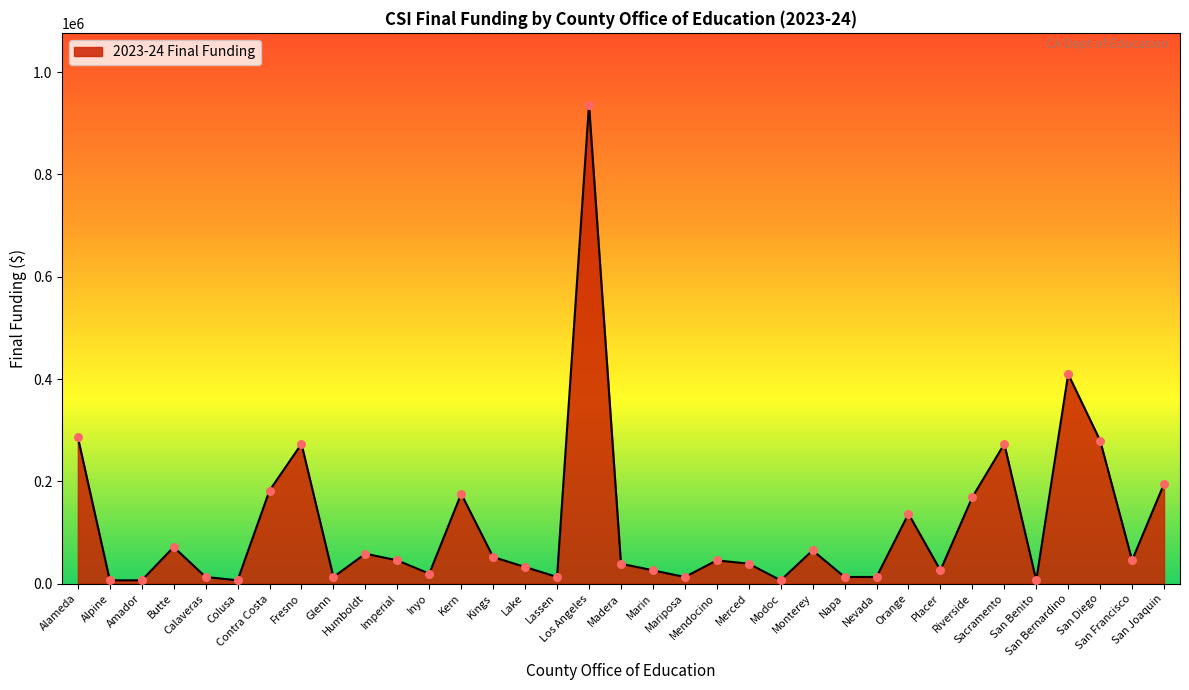

Between San Diego and Imperial, which is larger?

San Diego